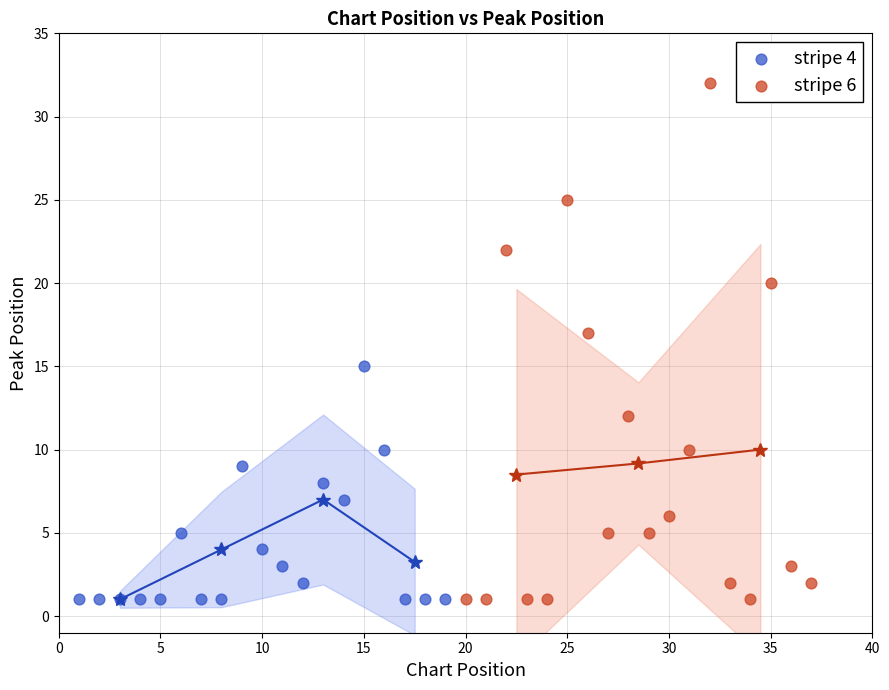

Which series contains the highest Y value?

stripe 6